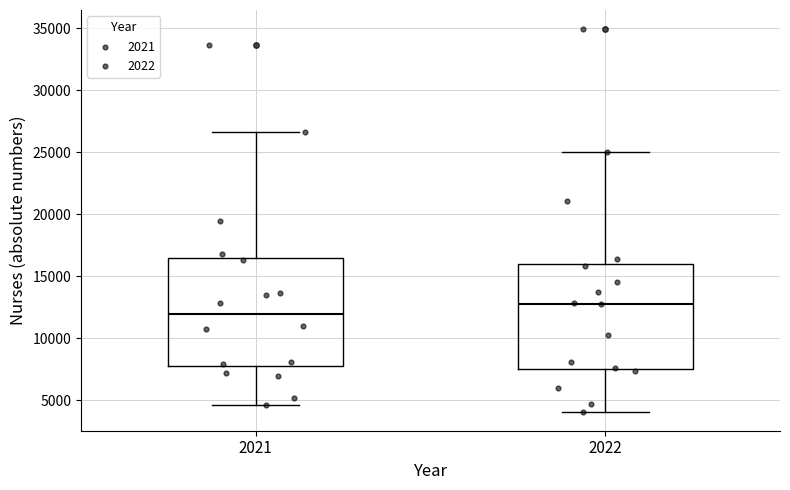

Where does the lower whisker of the box at x = 2022 end on the y-axis? The values are not printed on the chart, so give them approximately, as read against the axis.

4000